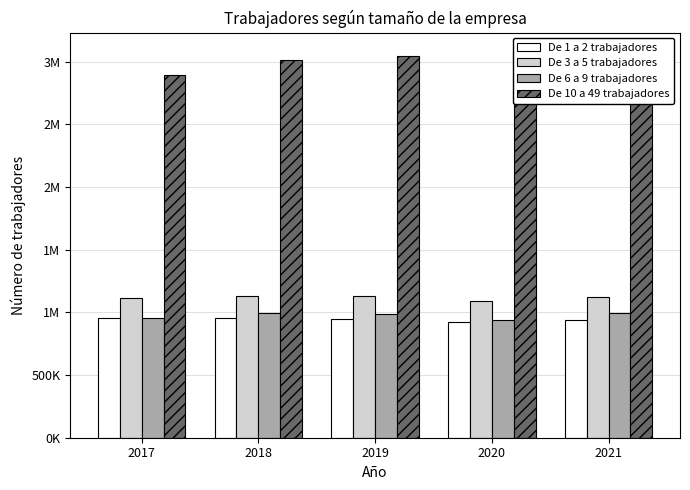

Which series has the widest spread of values?

De 10 a 49 trabajadores